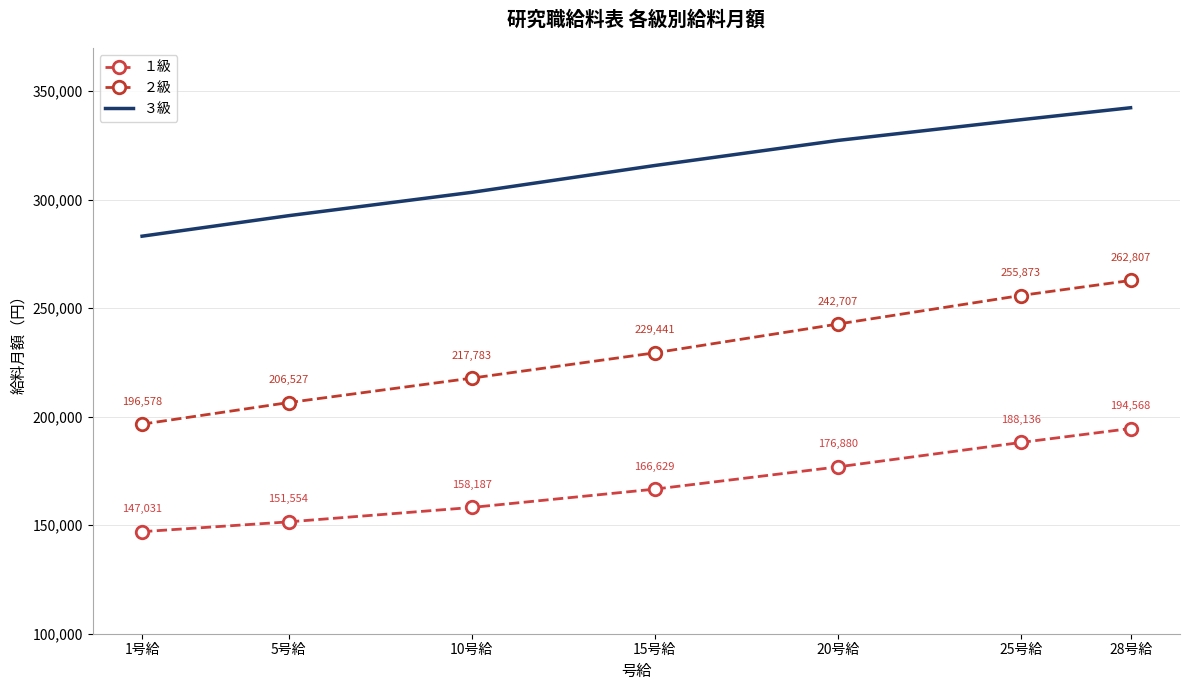

At which label does ３級 first exceed 315771?

20号給